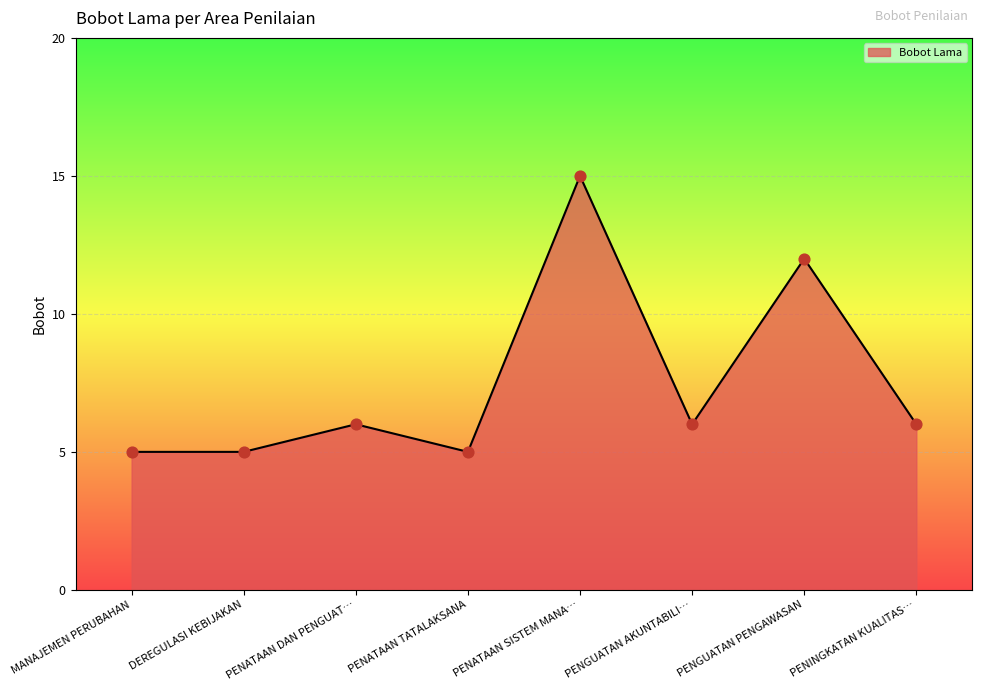

Which has a higher value, PENINGKATAN KUALITAS… or PENATAAN TATALAKSANA?

PENINGKATAN KUALITAS…